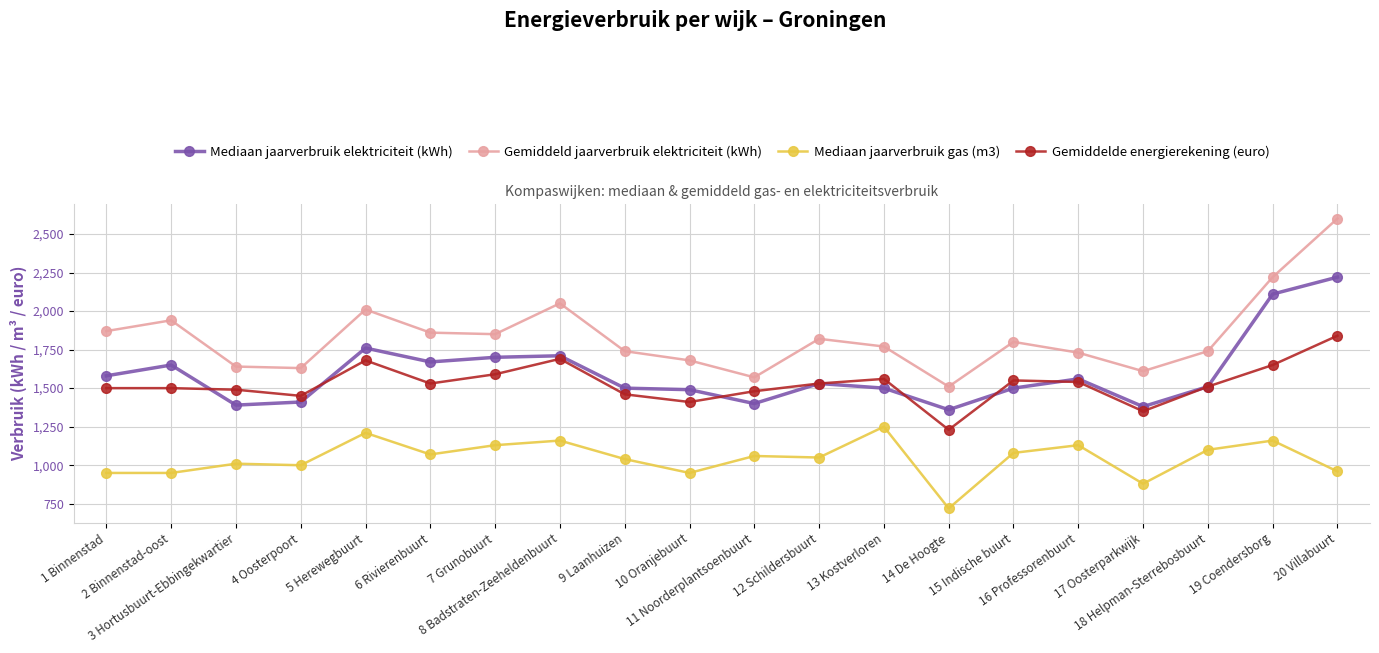

Reading right to left, what are all the values shown in this chart?

Mediaan jaarverbruik elektriciteit (kWh): 20 Villabuurt=2220	19 Coendersborg=2110	18 Helpman-Sterrebosbuurt=1510	17 Oosterparkwijk=1380	16 Professorenbuurt=1560	15 Indische buurt=1500	14 De Hoogte=1360	13 Kostverloren=1500	12 Schildersbuurt=1530	11 Noorderplantsoenbuurt=1400	10 Oranjebuurt=1490	9 Laanhuizen=1500	8 Badstraten-Zeeheldenbuurt=1710	7 Grunobuurt=1700	6 Rivierenbuurt=1670	5 Herewegbuurt=1760	4 Oosterpoort=1410	3 Hortusbuurt-Ebbingekwartier=1390	2 Binnenstad-oost=1650	1 Binnenstad=1580
Gemiddeld jaarverbruik elektriciteit (kWh): 20 Villabuurt=2600	19 Coendersborg=2220	18 Helpman-Sterrebosbuurt=1740	17 Oosterparkwijk=1610	16 Professorenbuurt=1730	15 Indische buurt=1800	14 De Hoogte=1510	13 Kostverloren=1770	12 Schildersbuurt=1820	11 Noorderplantsoenbuurt=1570	10 Oranjebuurt=1680	9 Laanhuizen=1740	8 Badstraten-Zeeheldenbuurt=2050	7 Grunobuurt=1850	6 Rivierenbuurt=1860	5 Herewegbuurt=2010	4 Oosterpoort=1630	3 Hortusbuurt-Ebbingekwartier=1640	2 Binnenstad-oost=1940	1 Binnenstad=1870
Mediaan jaarverbruik gas (m3): 20 Villabuurt=960	19 Coendersborg=1160	18 Helpman-Sterrebosbuurt=1100	17 Oosterparkwijk=880	16 Professorenbuurt=1130	15 Indische buurt=1080	14 De Hoogte=720	13 Kostverloren=1250	12 Schildersbuurt=1050	11 Noorderplantsoenbuurt=1060	10 Oranjebuurt=950	9 Laanhuizen=1040	8 Badstraten-Zeeheldenbuurt=1160	7 Grunobuurt=1130	6 Rivierenbuurt=1070	5 Herewegbuurt=1210	4 Oosterpoort=1000	3 Hortusbuurt-Ebbingekwartier=1010	2 Binnenstad-oost=950	1 Binnenstad=950
Gemiddelde energierekening (euro): 20 Villabuurt=1840	19 Coendersborg=1650	18 Helpman-Sterrebosbuurt=1510	17 Oosterparkwijk=1350	16 Professorenbuurt=1540	15 Indische buurt=1550	14 De Hoogte=1230	13 Kostverloren=1560	12 Schildersbuurt=1530	11 Noorderplantsoenbuurt=1480	10 Oranjebuurt=1410	9 Laanhuizen=1460	8 Badstraten-Zeeheldenbuurt=1690	7 Grunobuurt=1590	6 Rivierenbuurt=1530	5 Herewegbuurt=1680	4 Oosterpoort=1450	3 Hortusbuurt-Ebbingekwartier=1490	2 Binnenstad-oost=1500	1 Binnenstad=1500